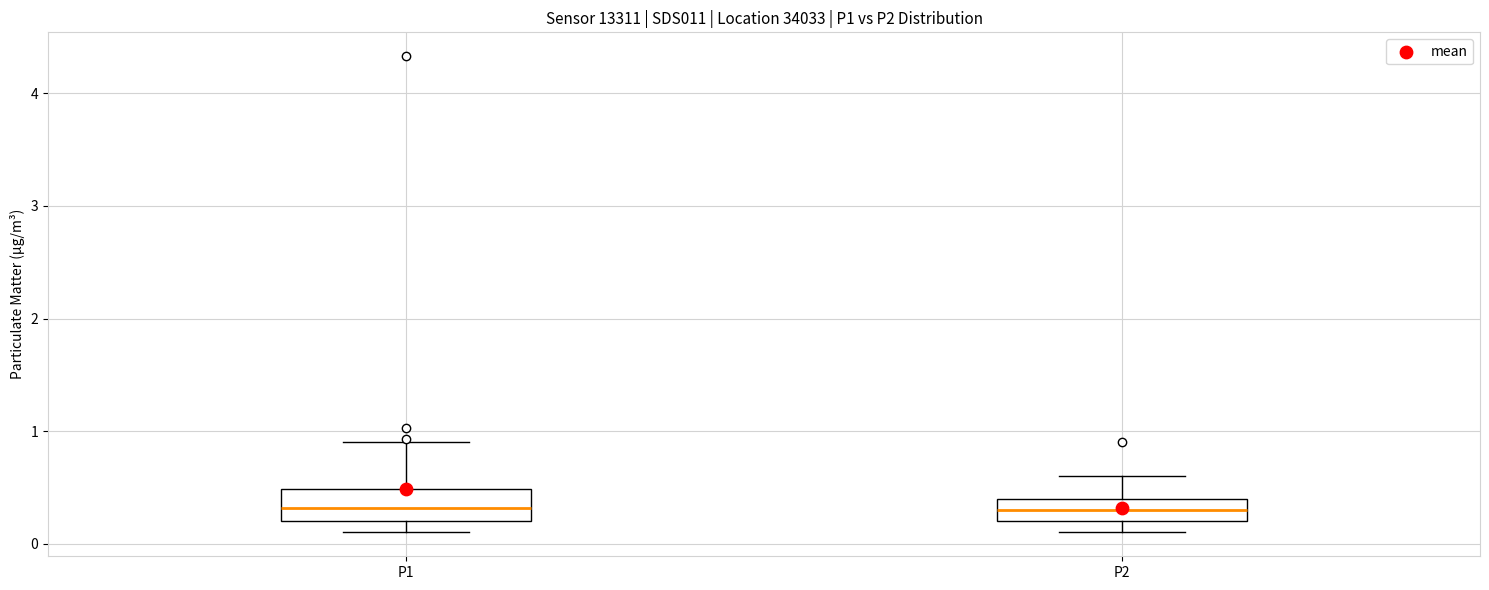

Where does the upper whisker of the box for P1 end on the y-axis? The values are not printed on the chart, so give them approximately, as read against the axis.

0.9